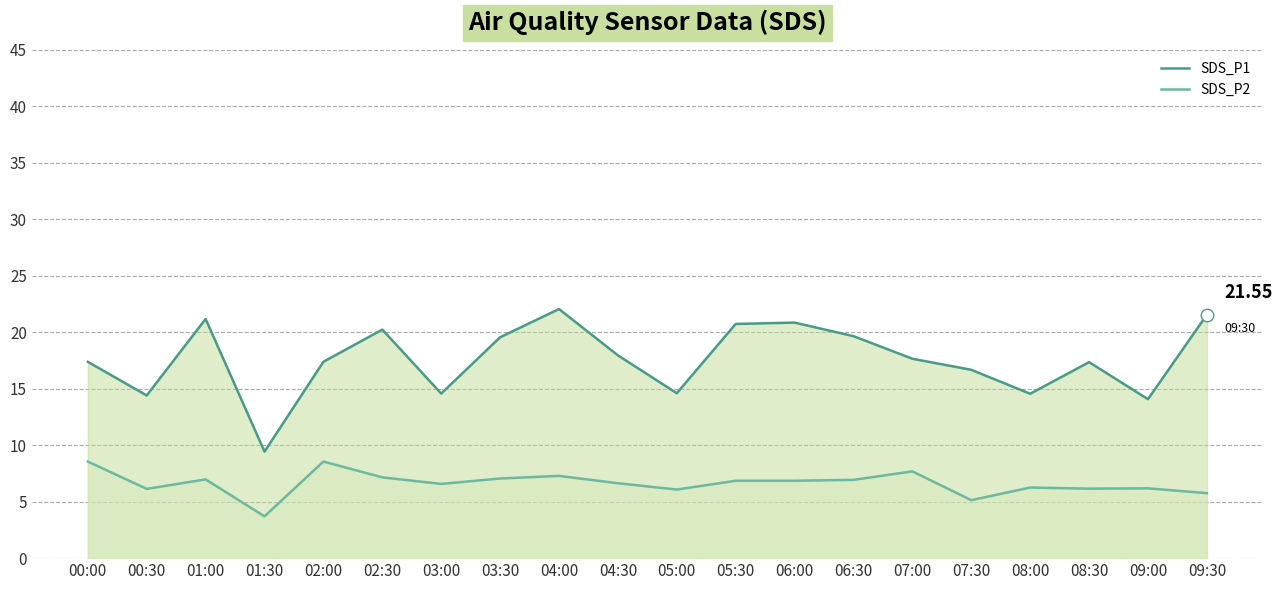

Count the number of categories in the chart.

20